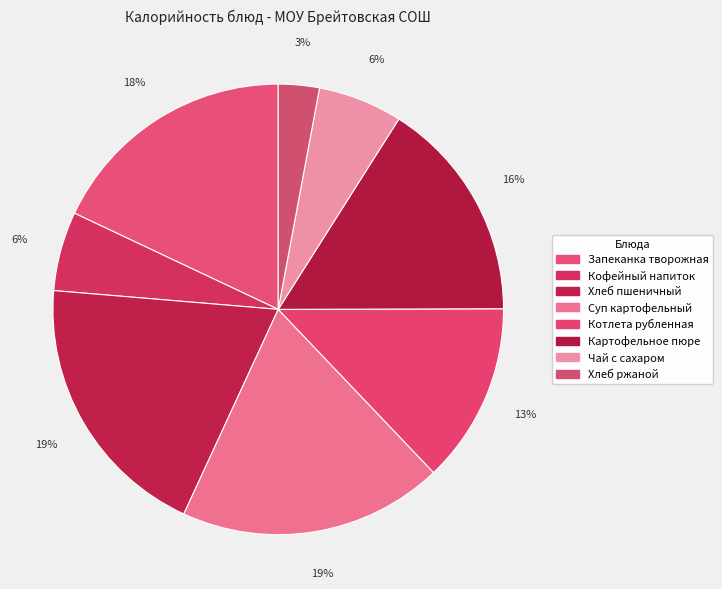

How many segments does this pie chart have?

8